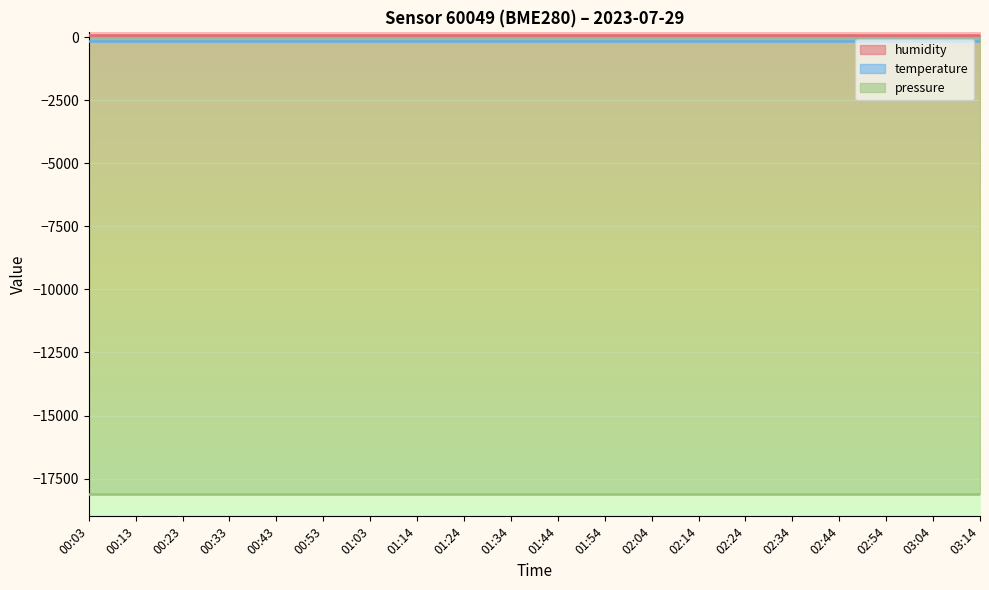

Between 02:34 and 02:24, which is larger?

02:34